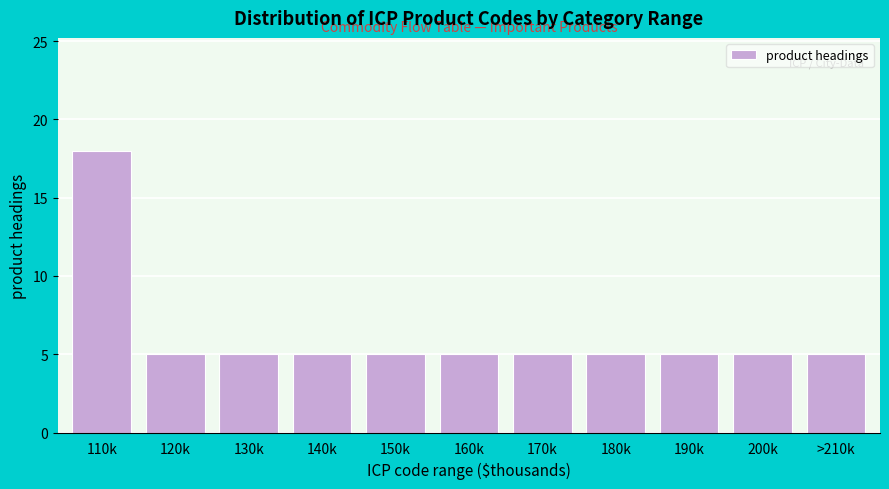

Reading left to right, transcribe all the data shown in this chart.

110k=18	120k=5	130k=5	140k=5	150k=5	160k=5	170k=5	180k=5	190k=5	200k=5	>210k=5